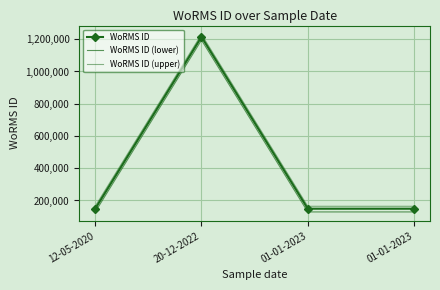

Reading left to right, transcribe all the data shown in this chart.

WoRMS ID: 149045	1214732	149045	149045
WoRMS ID (lower): 129045	1194732	129045	129045
WoRMS ID (upper): 164045	1229732	164045	164045